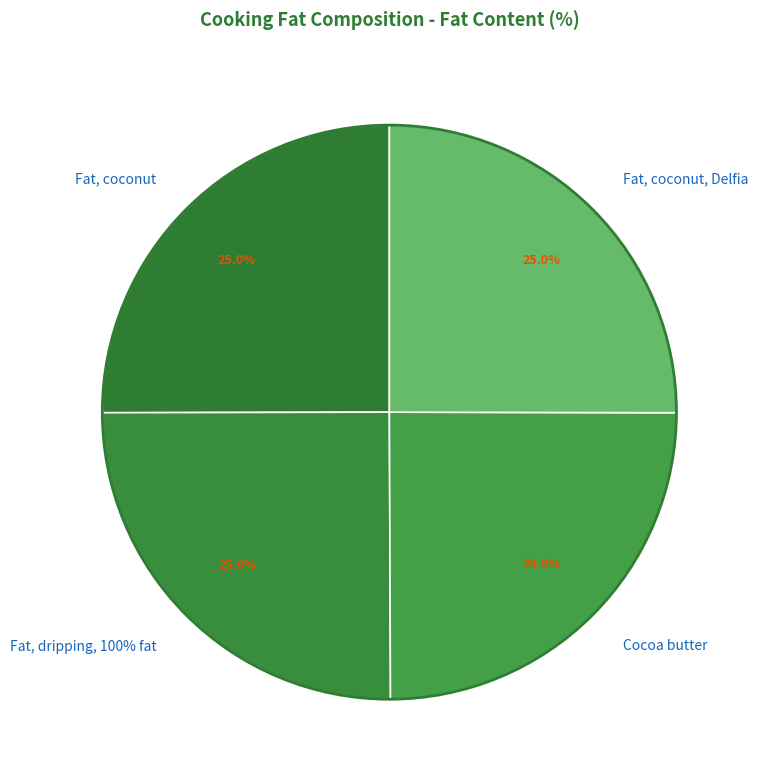

How many segments does this pie chart have?

4